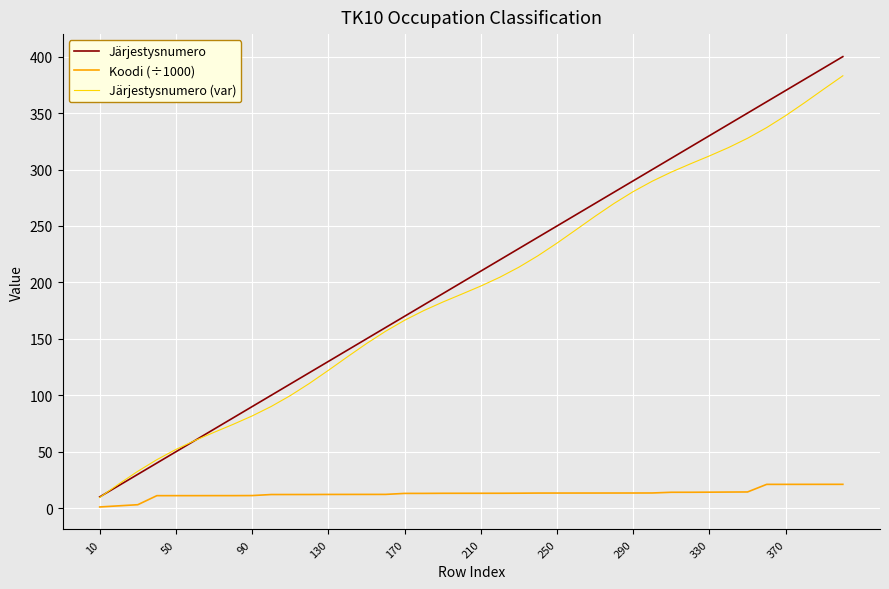

Which series has the widest spread of values?

Järjestysnumero